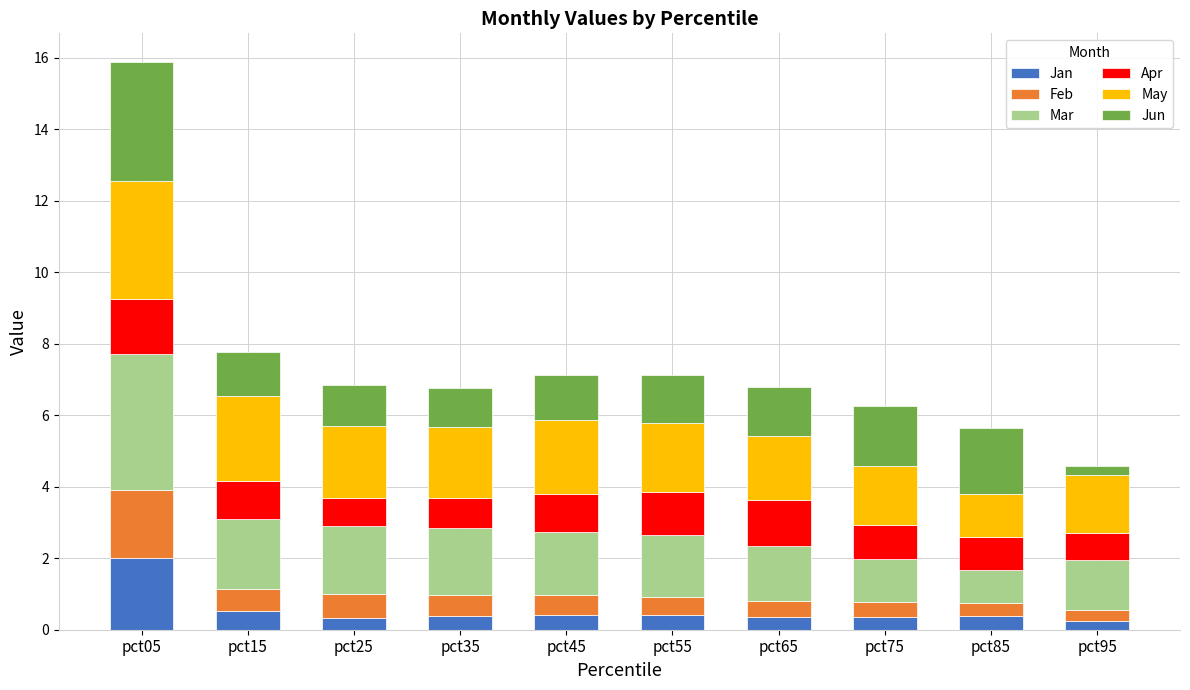

What is the total value across all series at pct75?

6.3